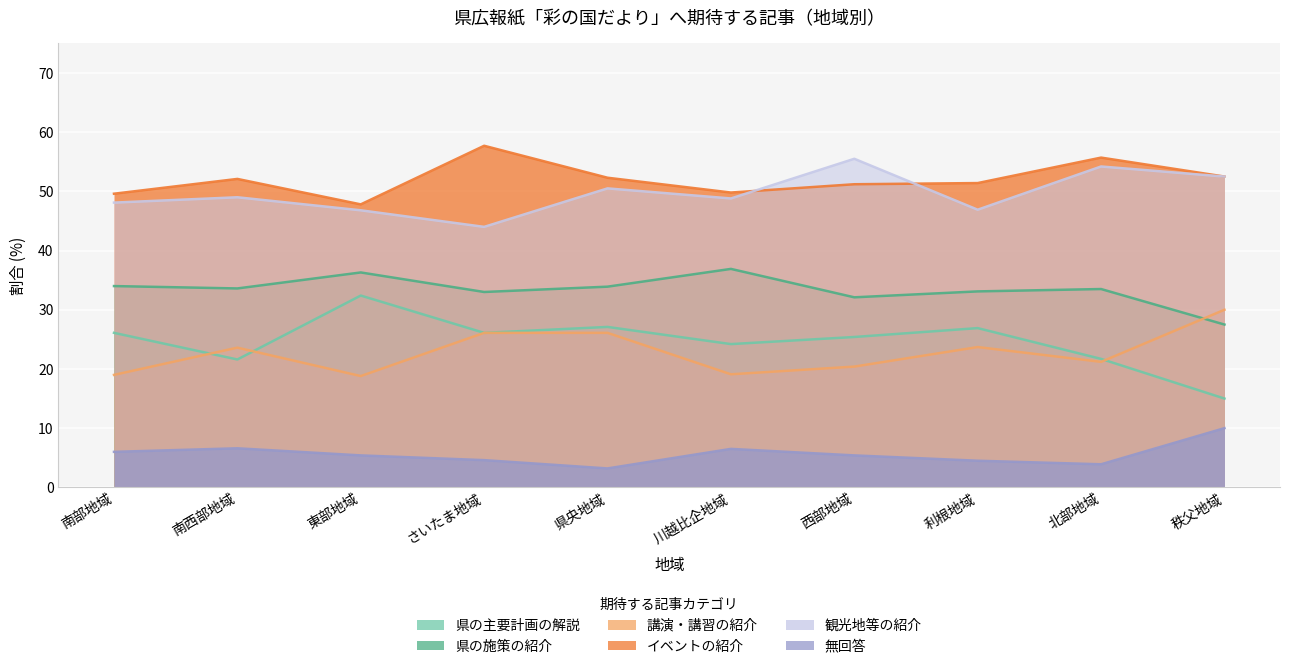

The 県の主要計画の解説 series shows 32.4 at 東部地域. True or false?

True